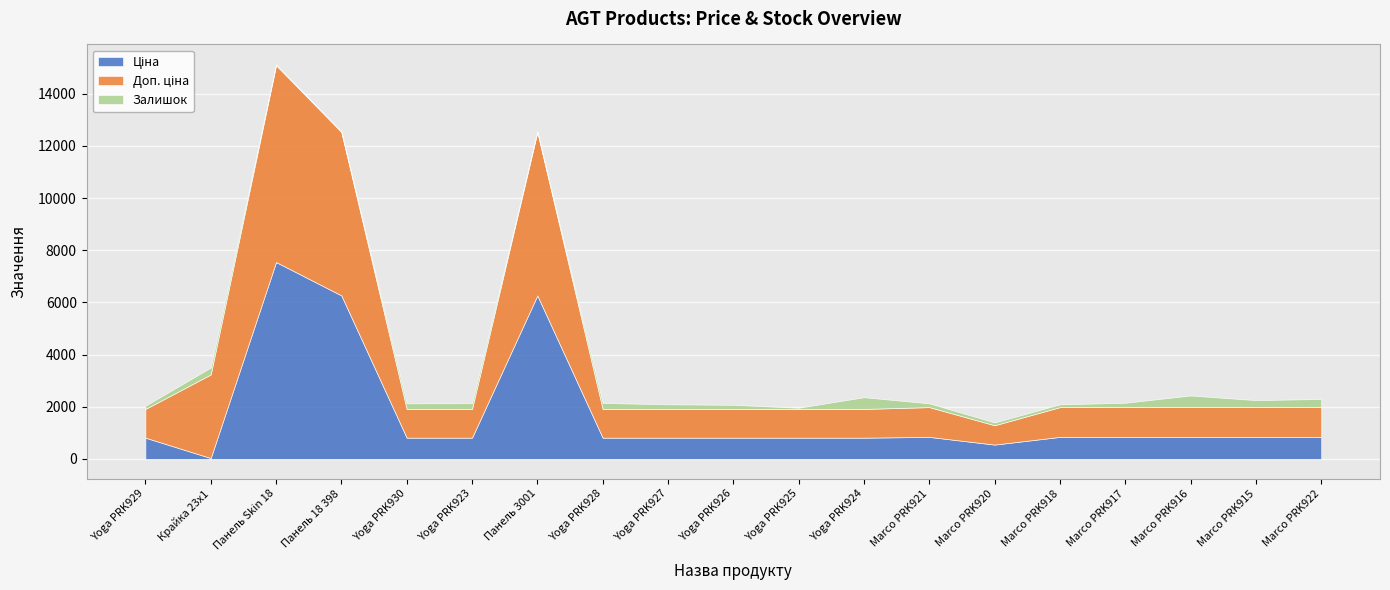

What is the lowest value of the Ціна series?

32.0